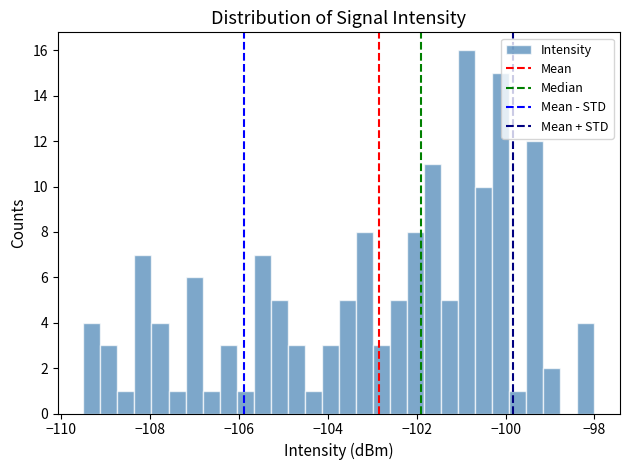

Read against the x-axis, roughly where is the centre of the tallest bar?

-100.8